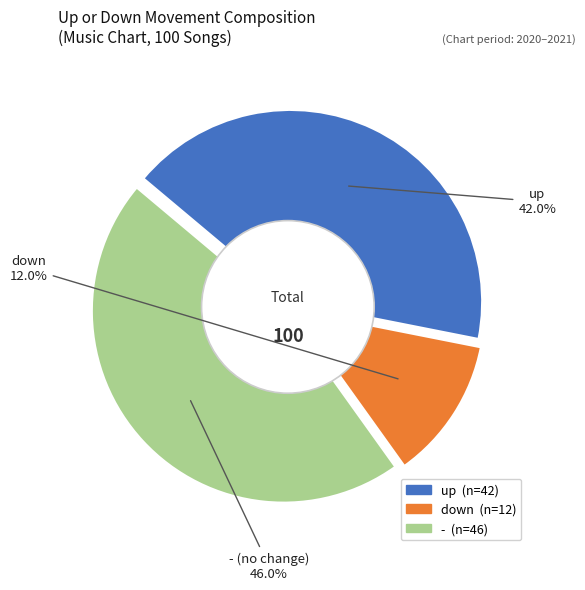

To the nearest percent, what is the difference between the largest and smallest slice percentages?

34%